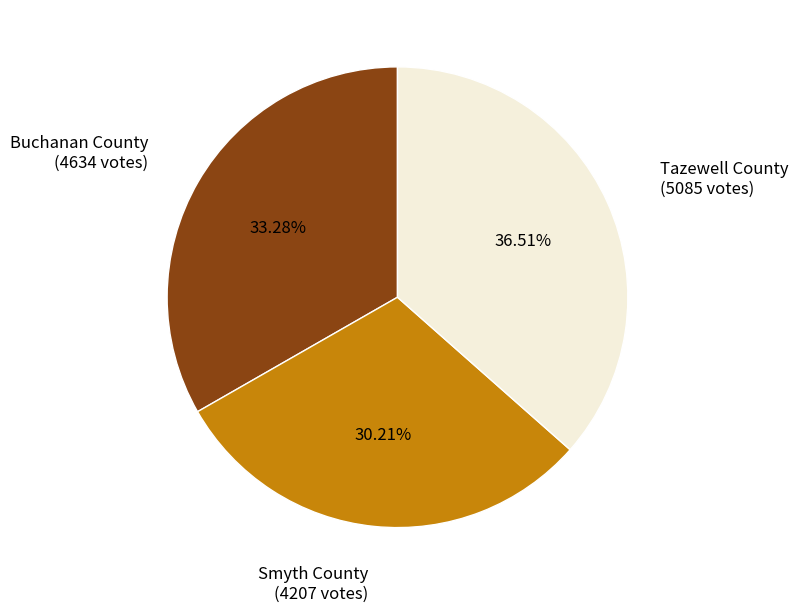

Is there a majority slice in this chart?

No